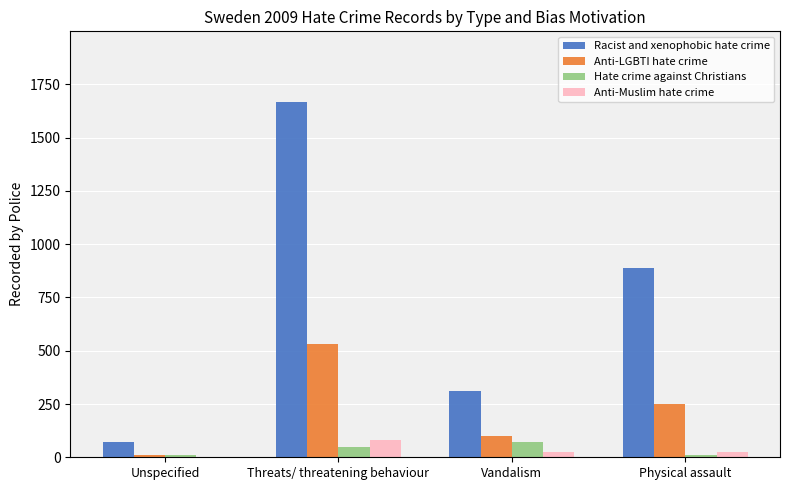

Between Unspecified and Threats/ threatening behaviour, which series saw the biggest shift?

Racist and xenophobic hate crime